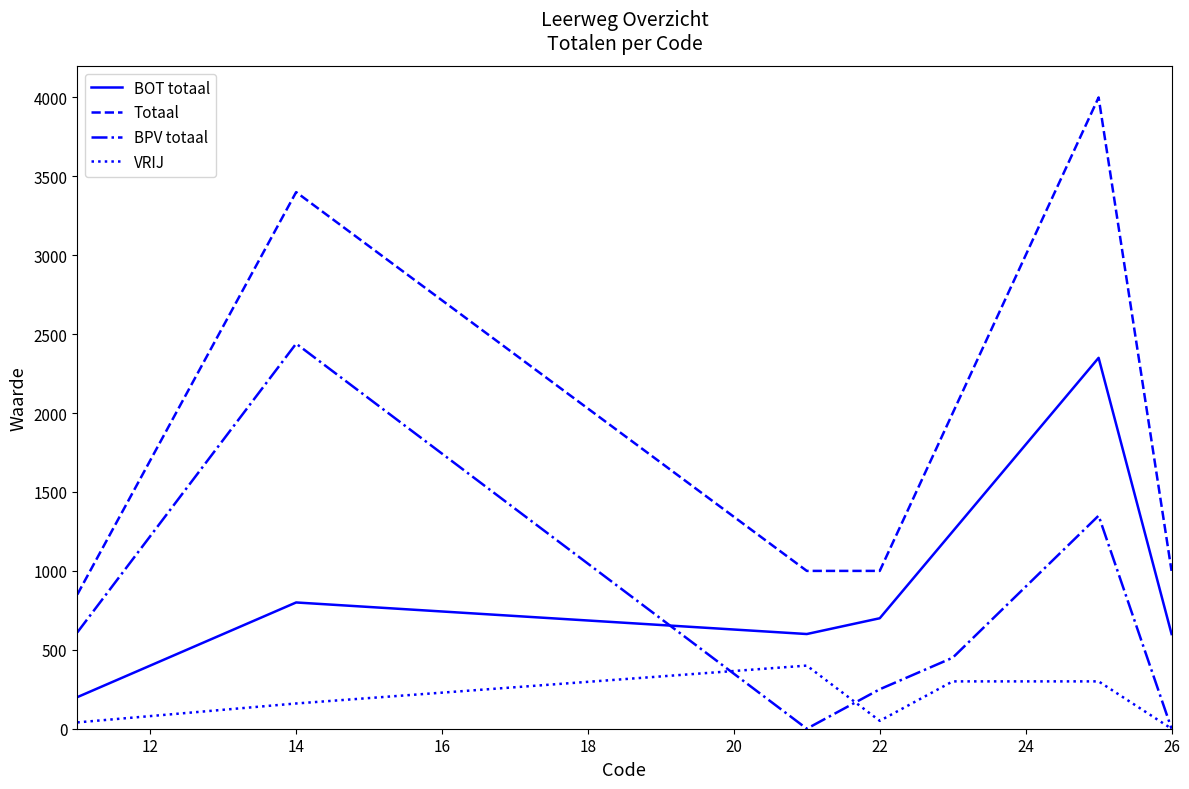

What are all the series names shown in the legend?

BOT totaal, Totaal, BPV totaal, VRIJ